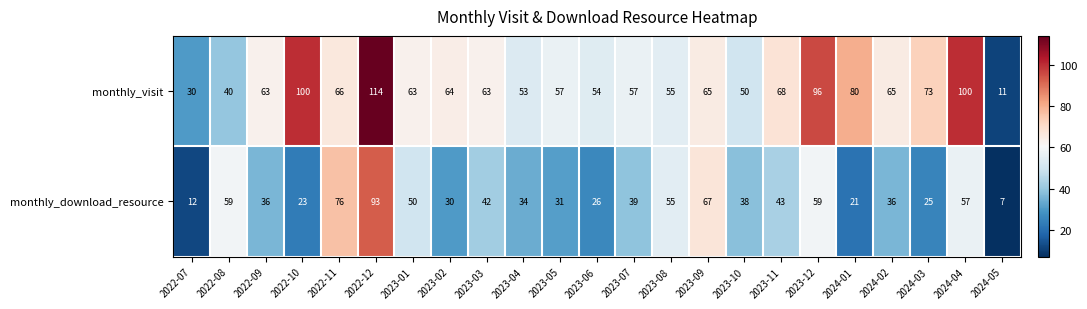

Rank the series by their average value, from highest to lowest.

monthly_visit, monthly_download_resource